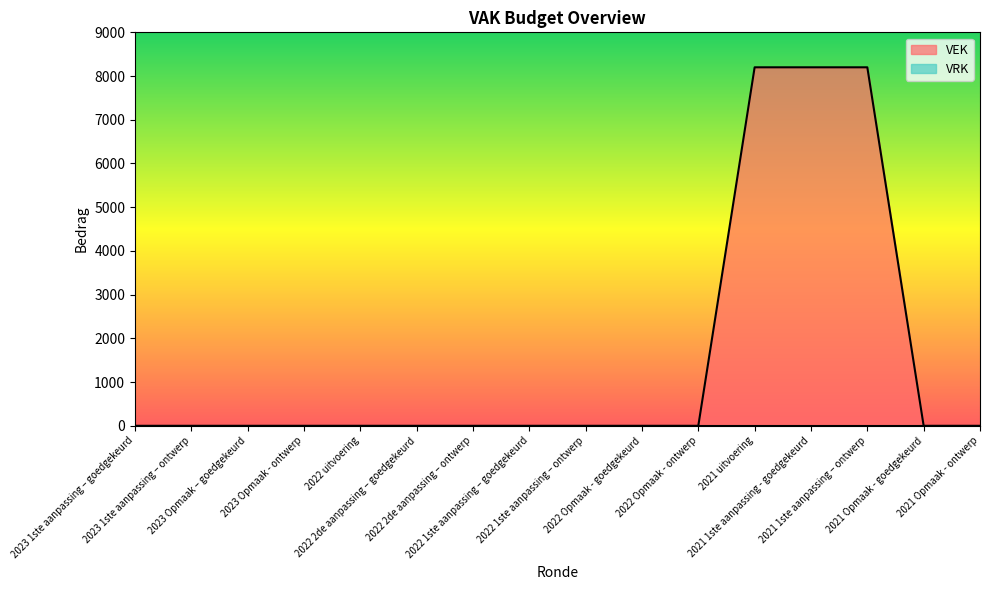

List the labels in order of value, smallest first.

2023 1ste aanpassing – goedgekeurd, 2023 1ste aanpassing – ontwerp, 2023 Opmaak – goedgekeurd, 2023 Opmaak - ontwerp, 2022 uitvoering, 2022 2de aanpassing – goedgekeurd, 2022 2de aanpassing – ontwerp, 2022 1ste aanpassing – goedgekeurd, 2022 1ste aanpassing – ontwerp, 2022 Opmaak - goedgekeurd, 2022 Opmaak - ontwerp, 2021 Opmaak - goedgekeurd, 2021 Opmaak - ontwerp, 2021 uitvoering, 2021 1ste aanpassing - goedgekeurd, 2021 1ste aanpassing – ontwerp